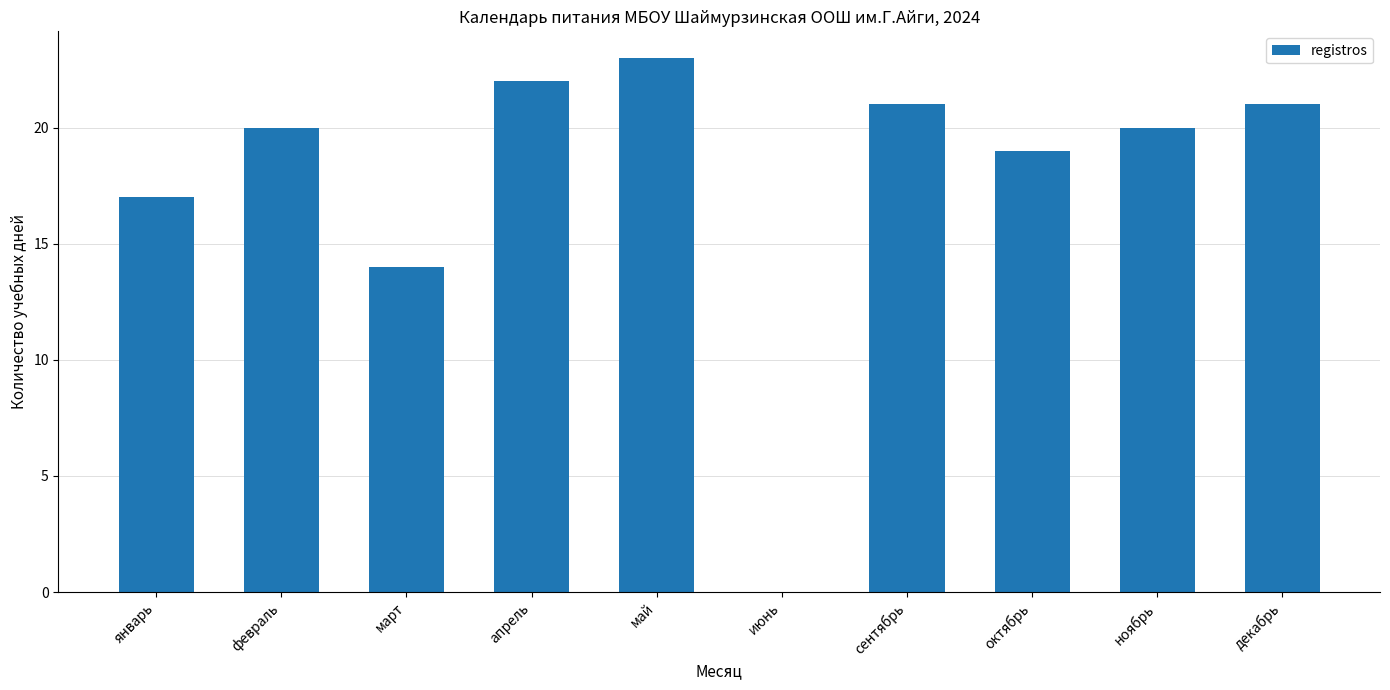

Does the chart contain stacked bars?

No